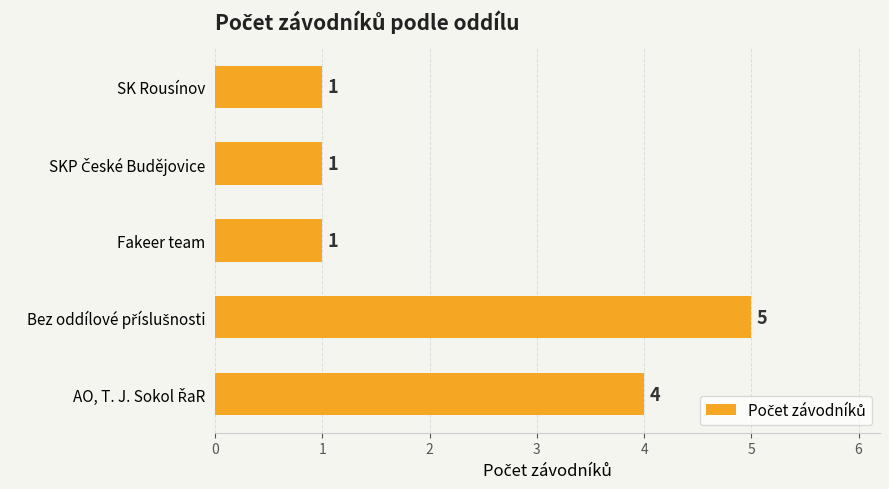

Reading bottom to top, transcribe all the data shown in this chart.

4	5	1	1	1